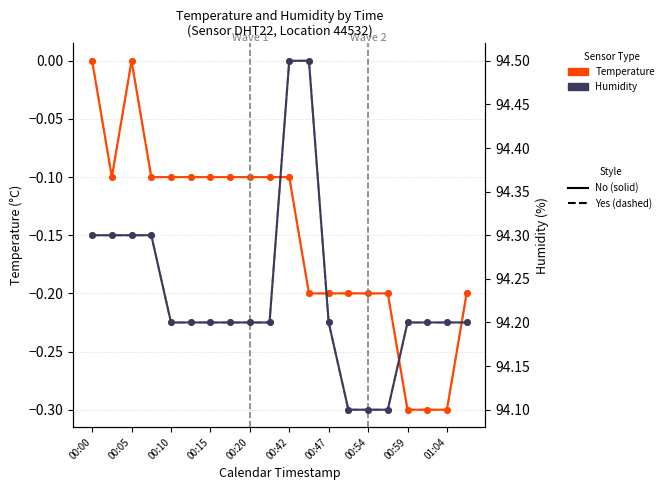

How many interior local peaks does the temperature (solid) series have?

1